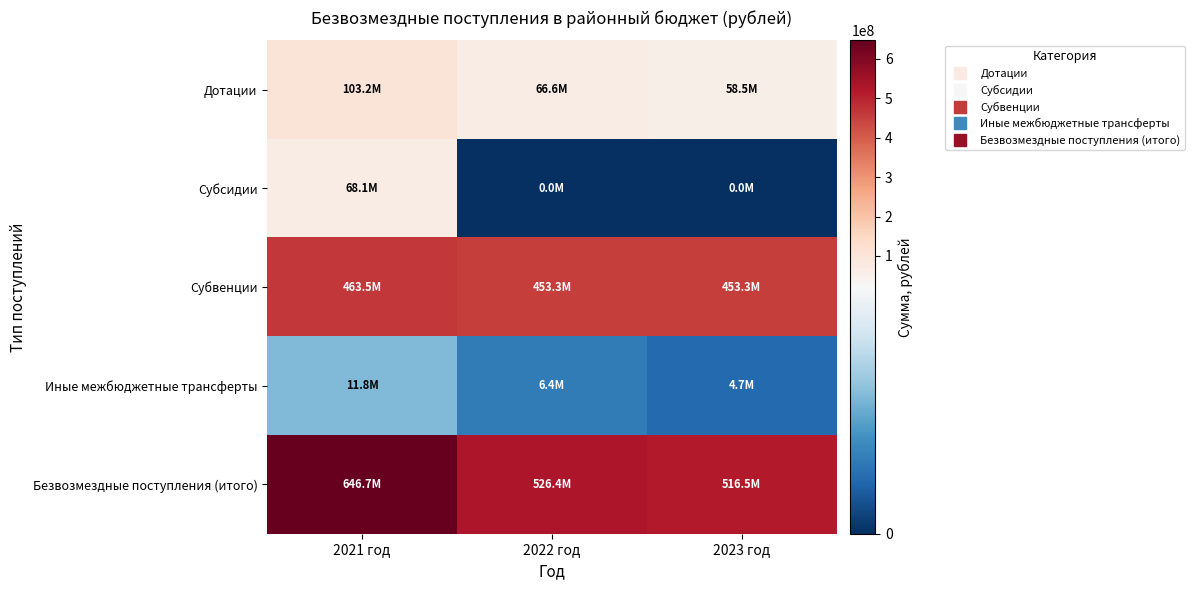

At how many categories does at least one series exceed 189826334?

3